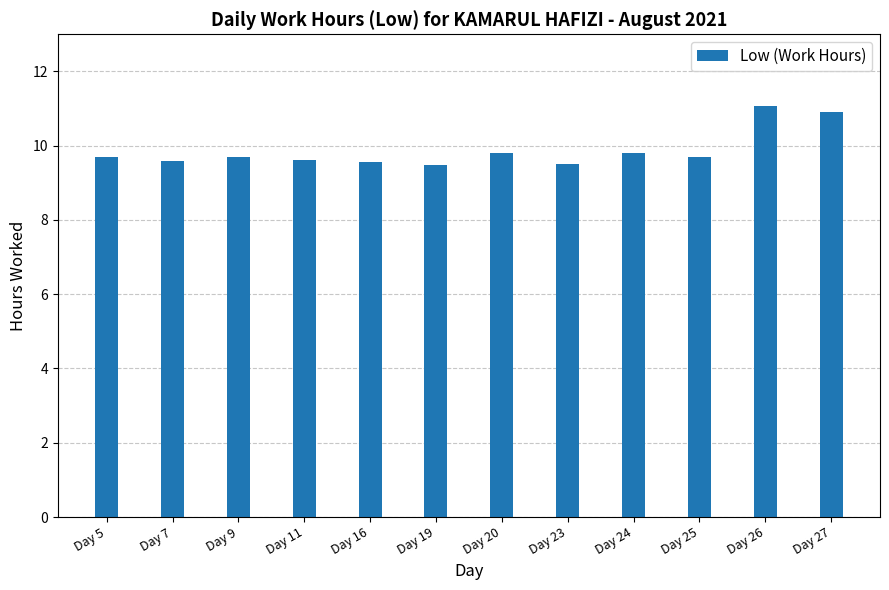

How many bars are there in total?

12